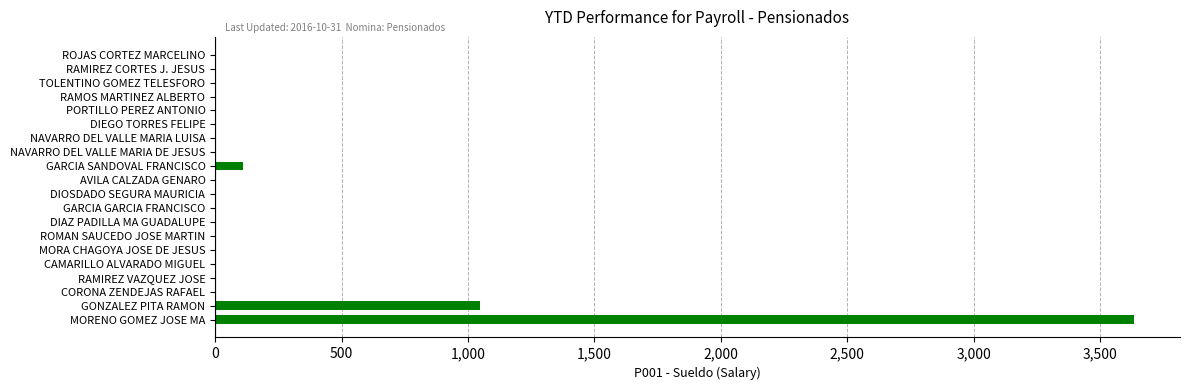

What is the average value?

239.7